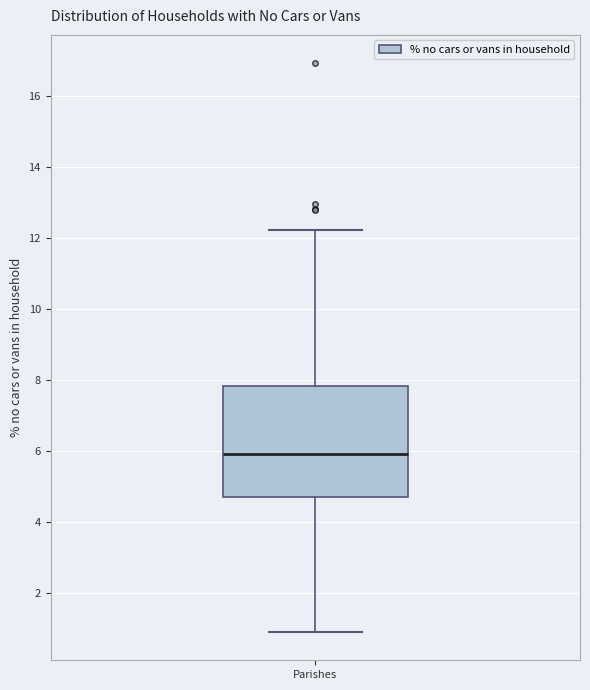

Where is the lower edge of the box for Parishes on the y-axis? The values are not printed on the chart, so give them approximately, as read against the axis.

4.8